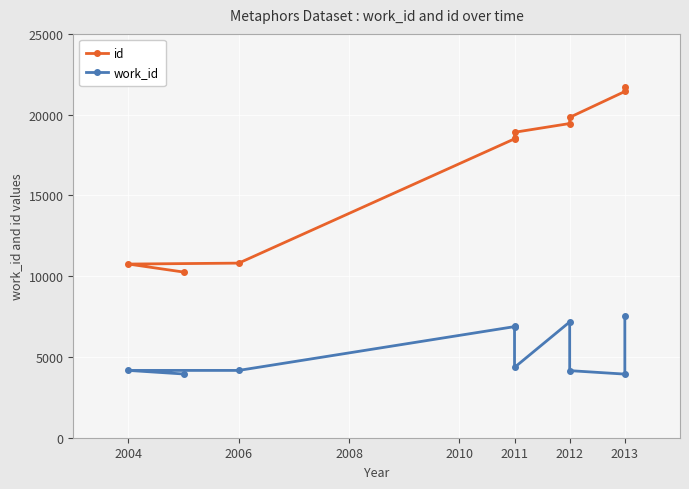

Which series has the largest total across all categories?

id